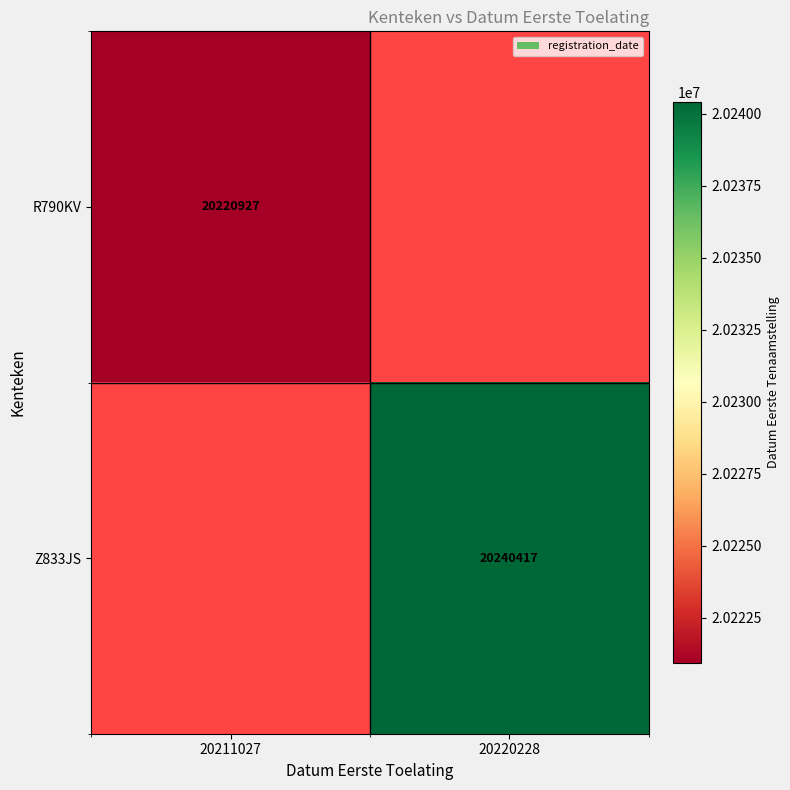

Is the value of R790KV at 20211027 greater than the value of Z833JS at 20220228?

No